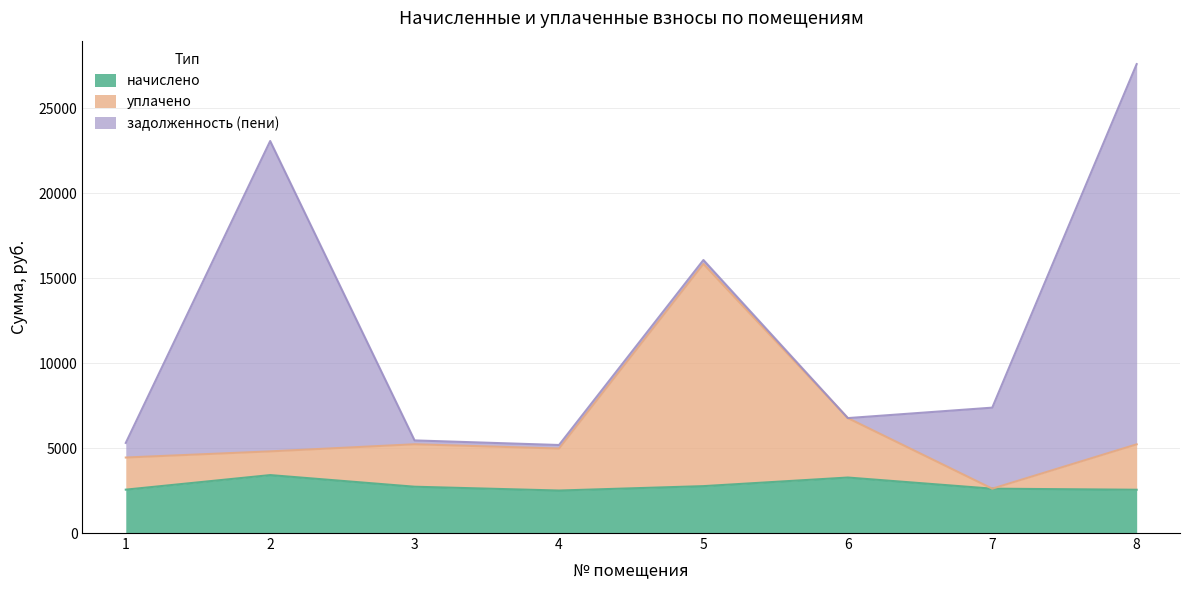

What is the maximum value for начислено?

3408.6